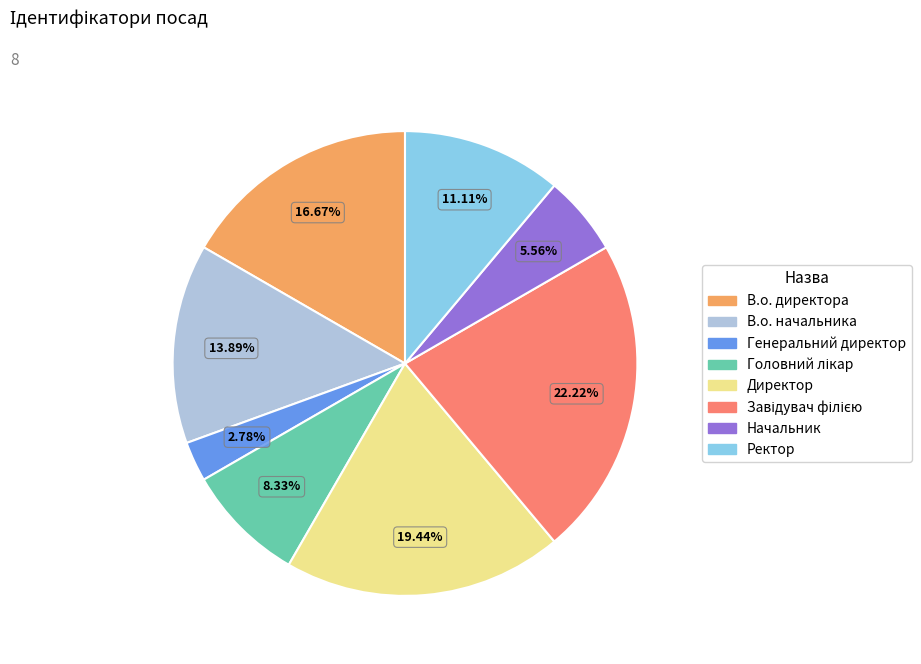

Is В.о. директора the majority of the pie?

No